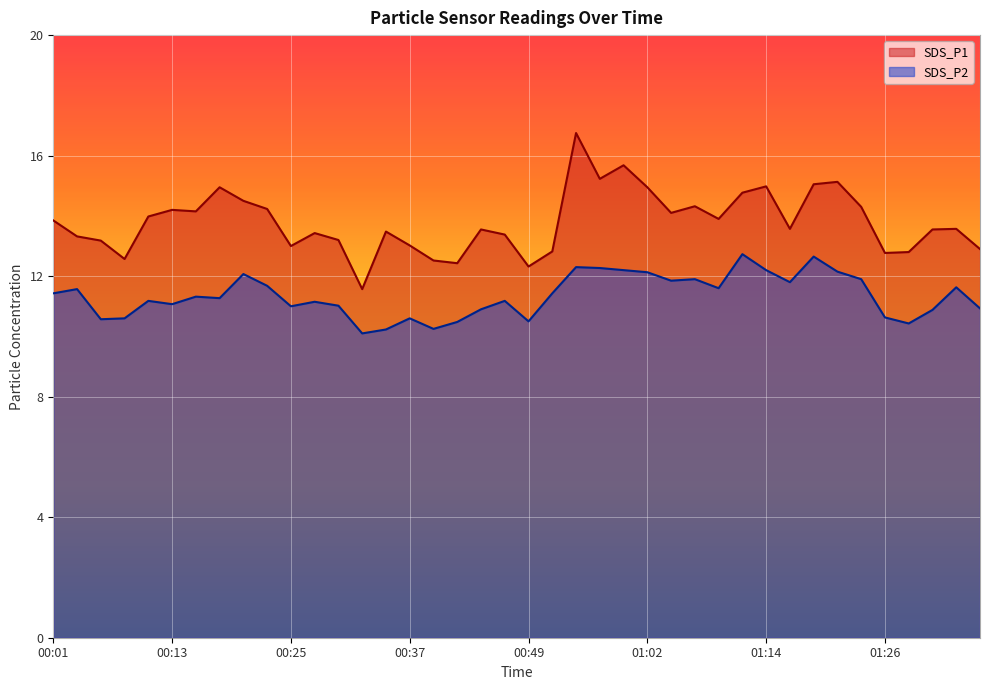

At how many categories does at least one series exceed 14?

16